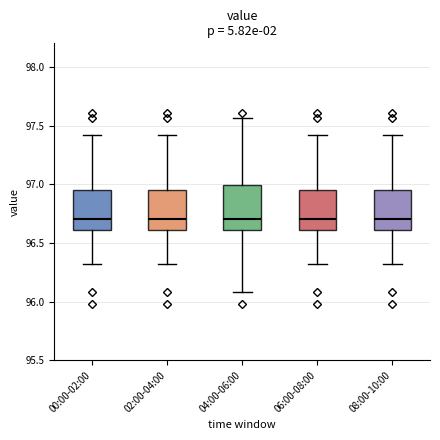

Reading left to right, transcribe this box plot: for each box, give where its median line is, the range the box spans, and where its two whiskers end, as read against the y-axis. The values are not printed on the chart, so give them approximately, as read against the axis.

00:00-02:00: median 96.70, box 96.60 to 96.95, whiskers 96.30 to 97.40
02:00-04:00: median 96.70, box 96.60 to 96.95, whiskers 96.30 to 97.40
04:00-06:00: median 96.70, box 96.60 to 97.00, whiskers 96.10 to 97.55
06:00-08:00: median 96.70, box 96.60 to 96.95, whiskers 96.30 to 97.40
08:00-10:00: median 96.70, box 96.60 to 96.95, whiskers 96.30 to 97.40